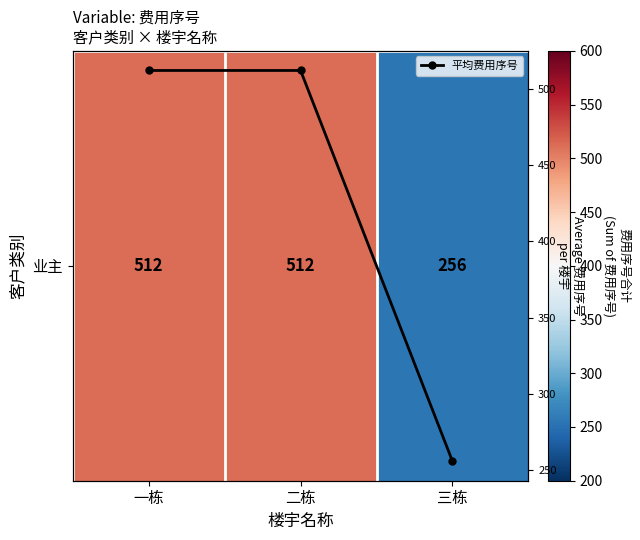

List the series in order of their peak value, highest first.

业主, 平均费用序号